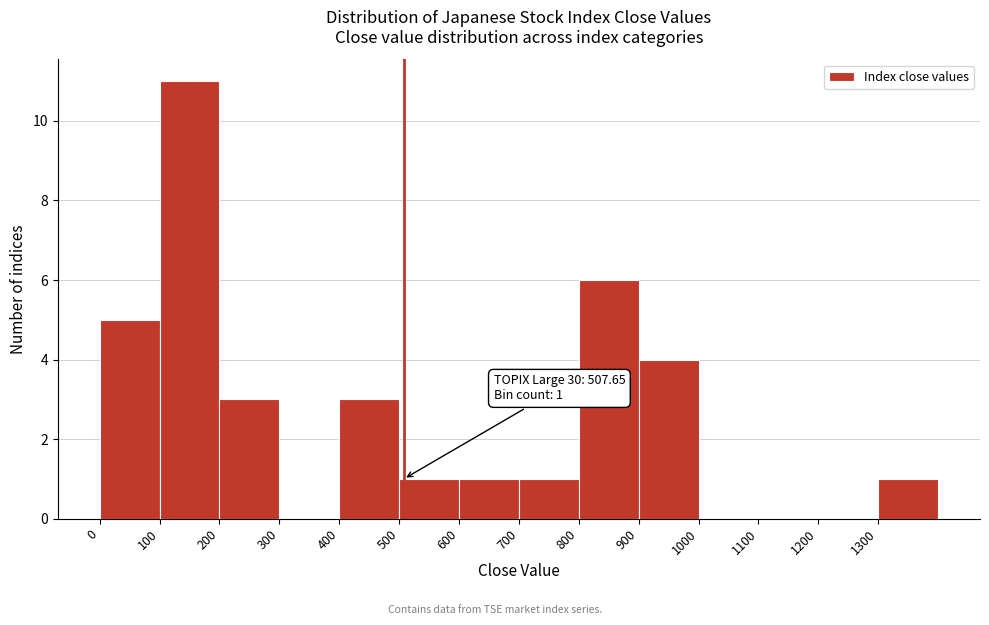

Over which range of the x-axis is the bar tallest?

100 to 200